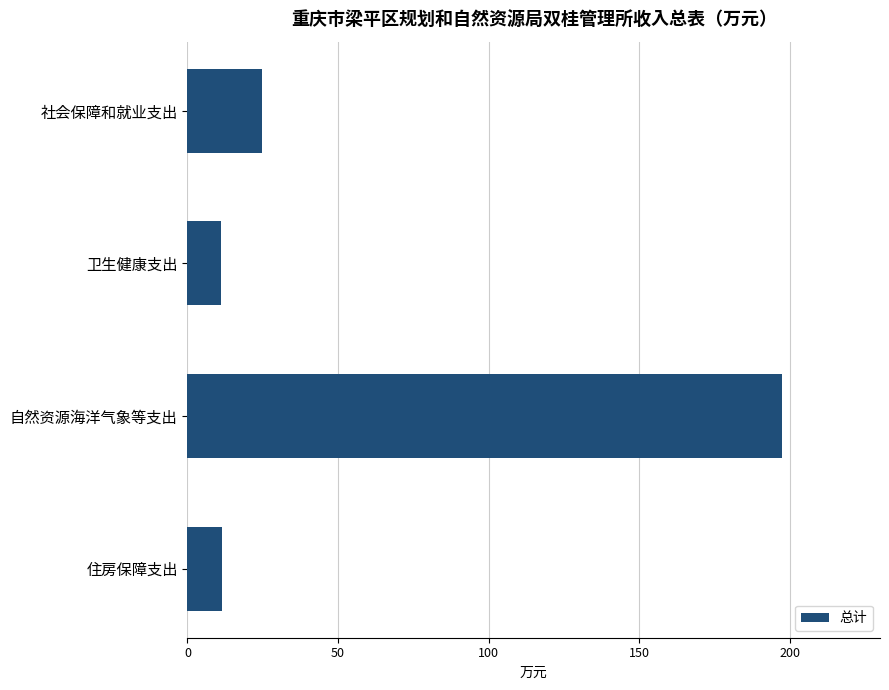

What is the difference between the maximum and second lowest values?

186.1